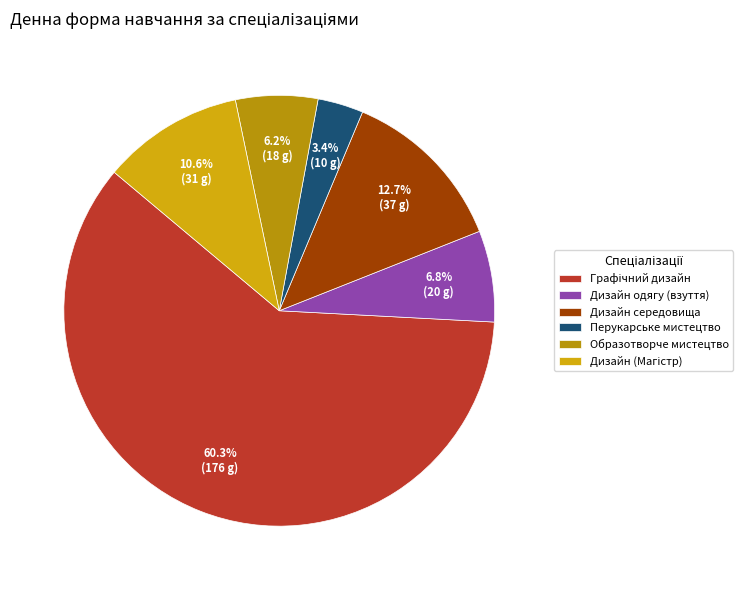

True or false: Образотворче мистецтво accounts for 6% of the total.

True